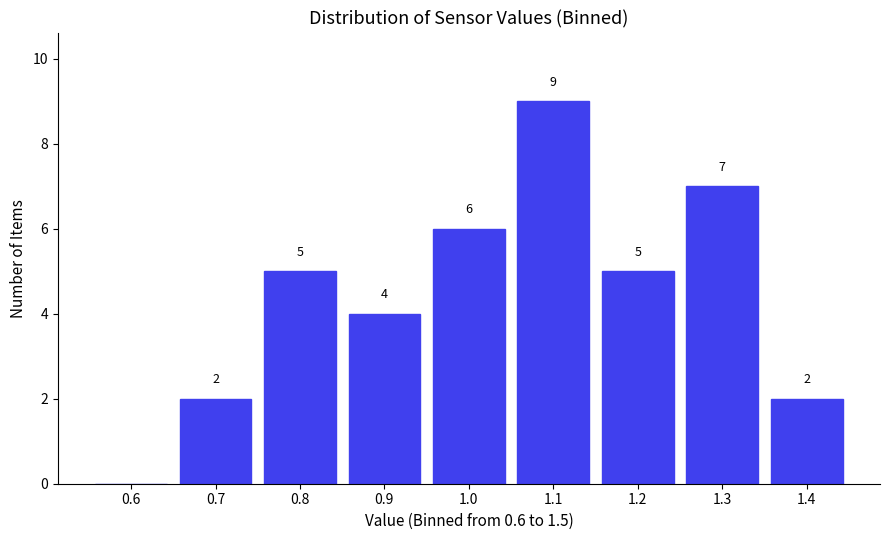

Reading left to right, list all the values displayed in this chart.

0.6=0	0.7=2	0.8=5	0.9=4	1.0=6	1.1=9	1.2=5	1.3=7	1.4=2